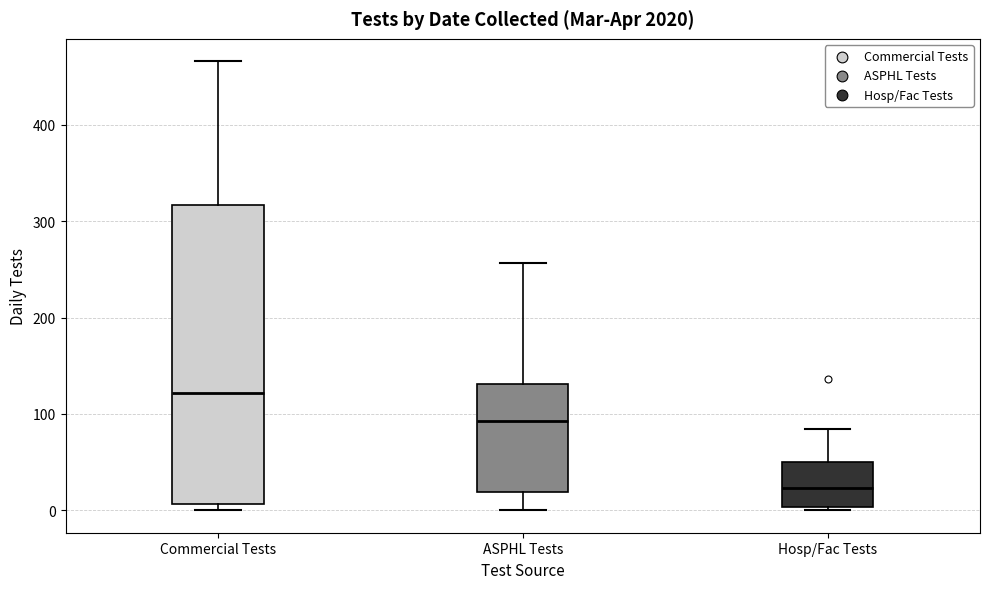

Which box is the tallest, from its lower edge to its upper edge?

Commercial Tests